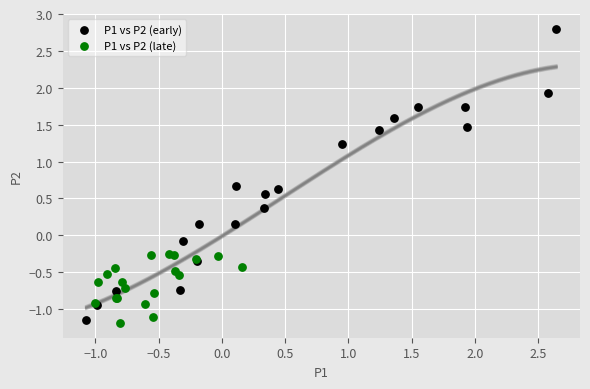

Which series contains the highest Y value?

P1 vs P2 (early)